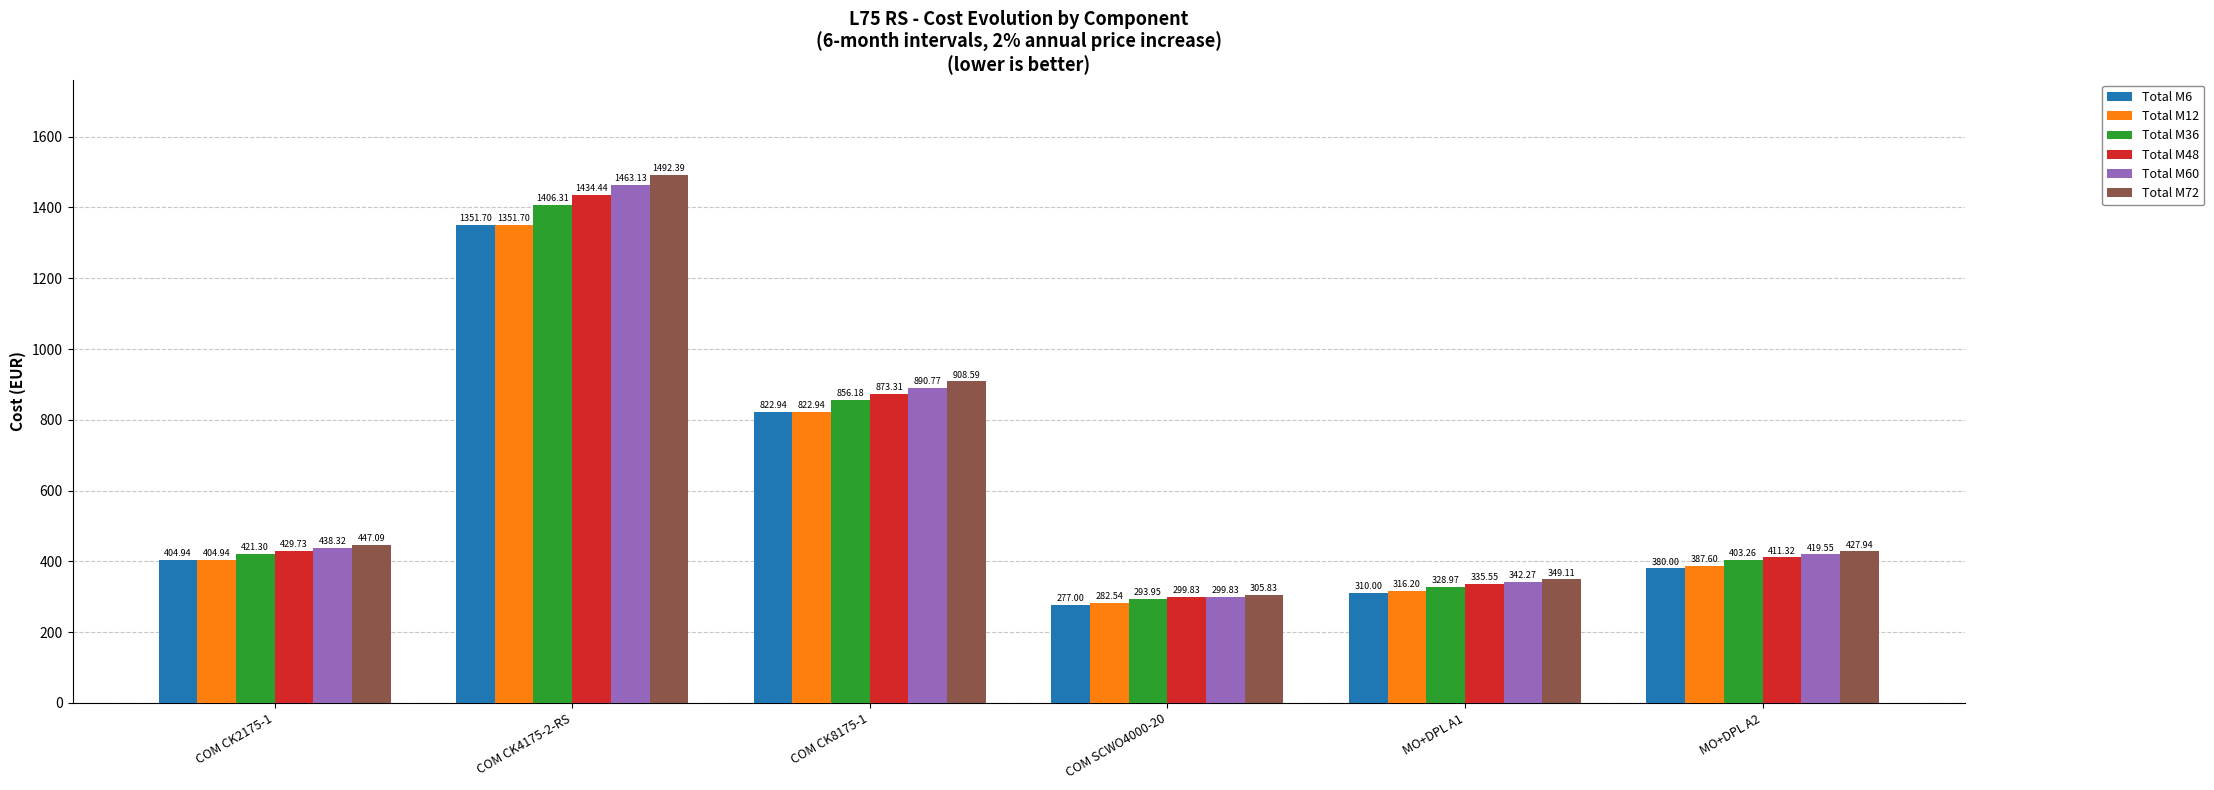

What value does the Total M48 series have at COM CK2175-1?

429.7